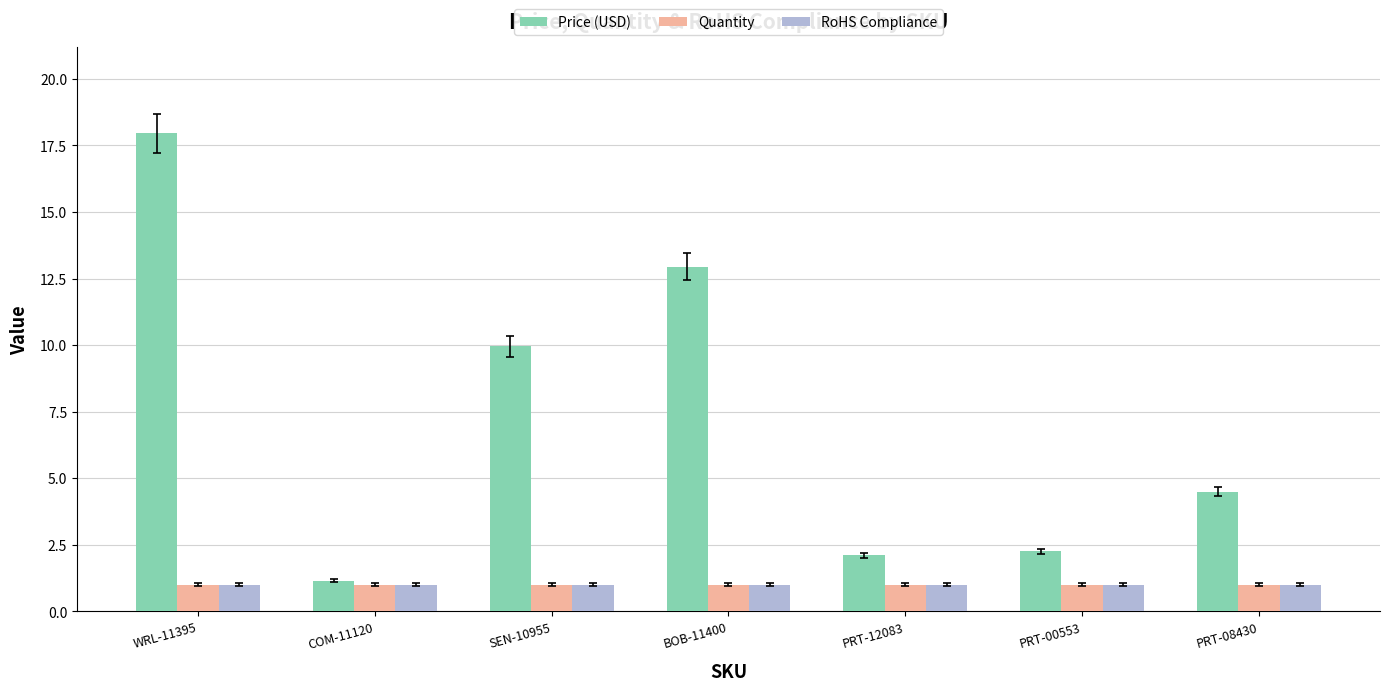

What value does the Quantity series have at PRT-08430?

1.0